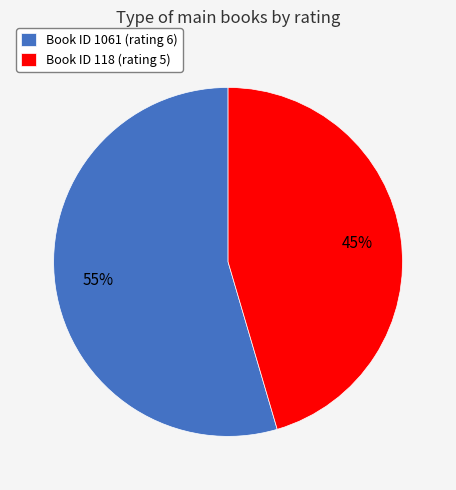

Rank the categories by value from highest to lowest.

Book ID 1061 (rating 6), Book ID 118 (rating 5)